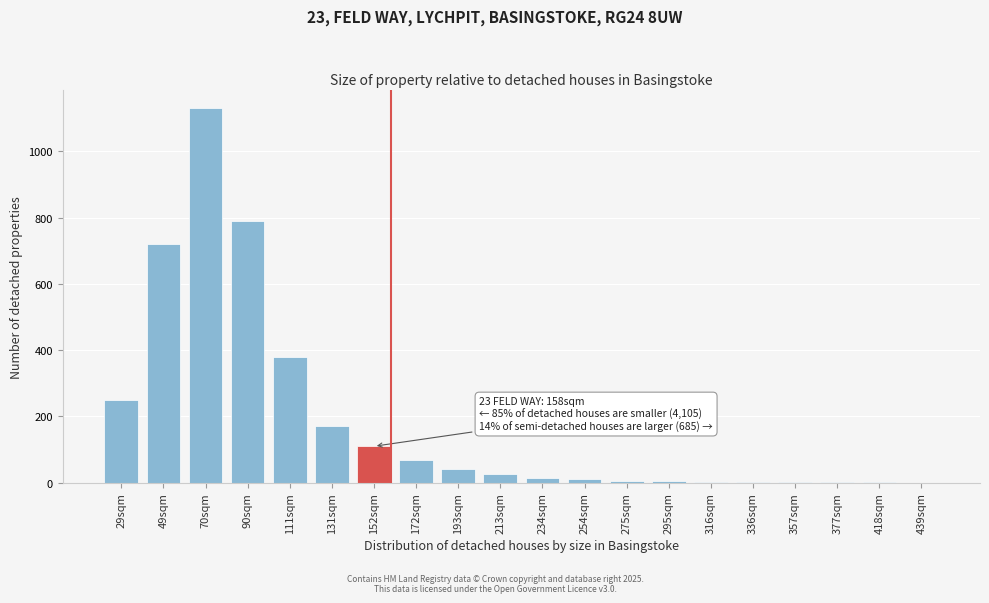

Is it true that the value at 172sqm is 111?

False